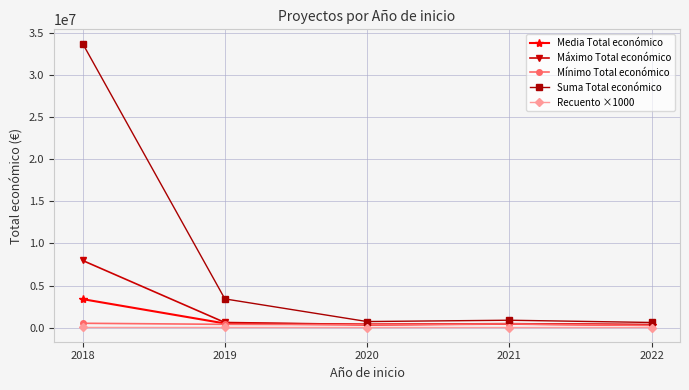

The Máximo Total económico series shows 2520598.9 at 2018. True or false?

False